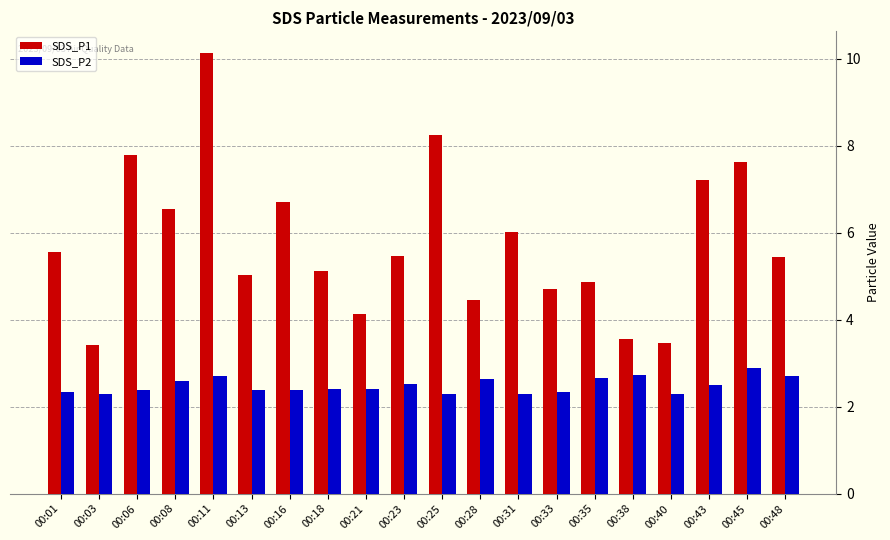

Which series has the widest spread of values?

SDS_P1